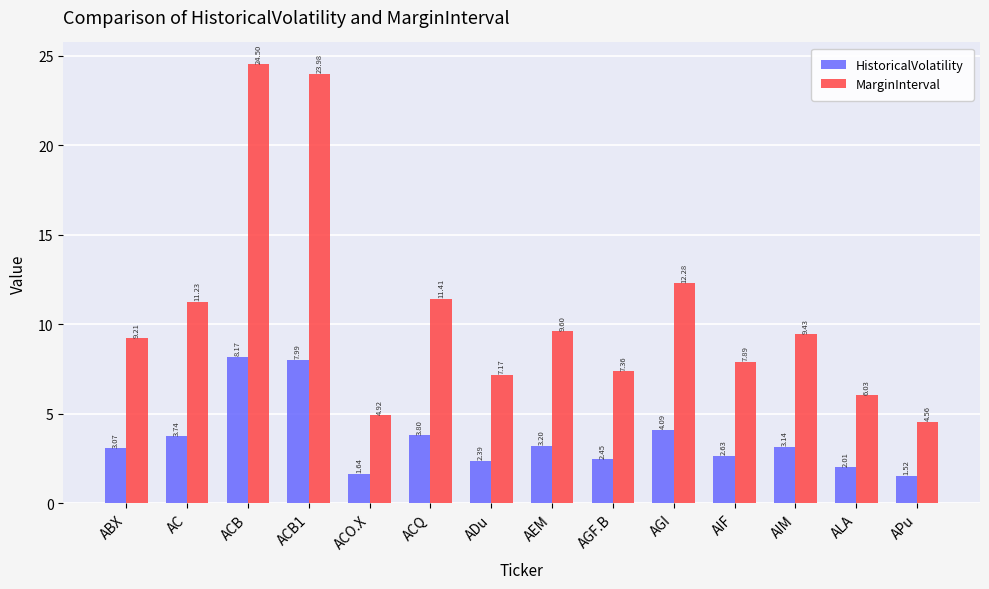

What is the value of the MarginInterval bar at the 9th from the left?

7.4